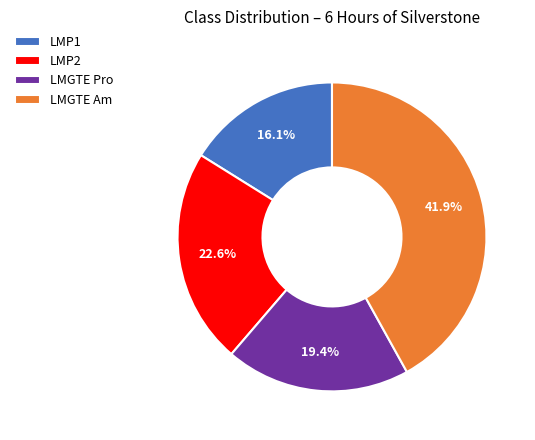

To the nearest percent, what is the average slice percentage?

25%